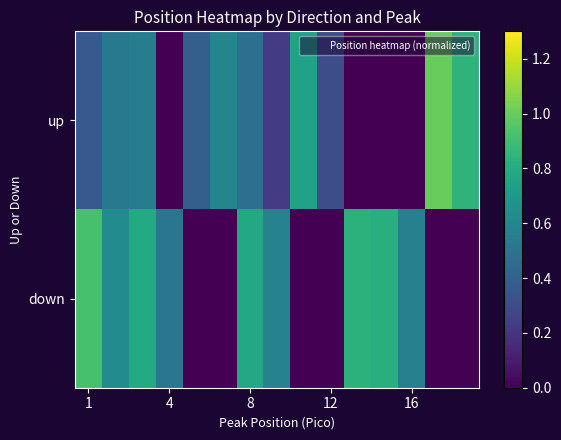

List the series in order of their peak value, highest first.

up, down